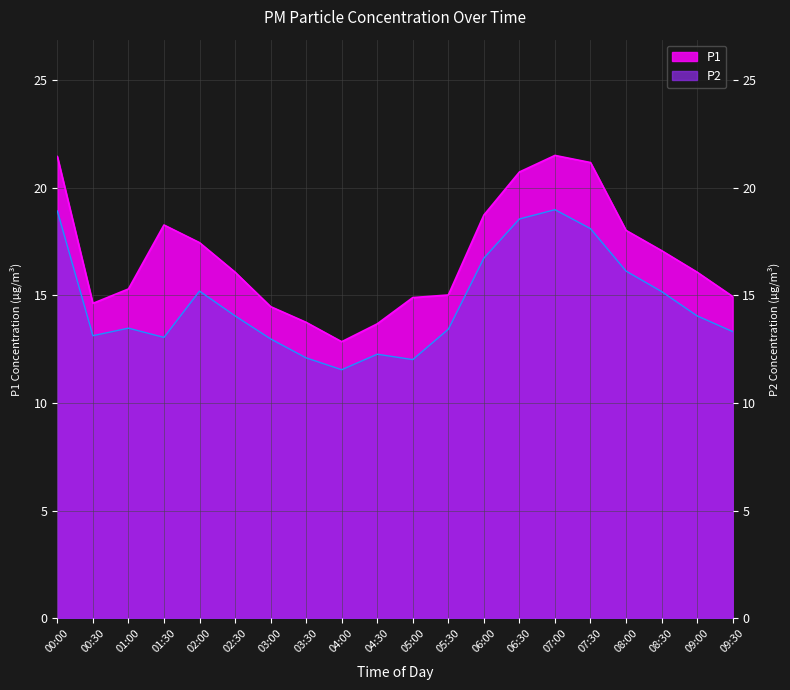

How many lines are shown in the chart?

2